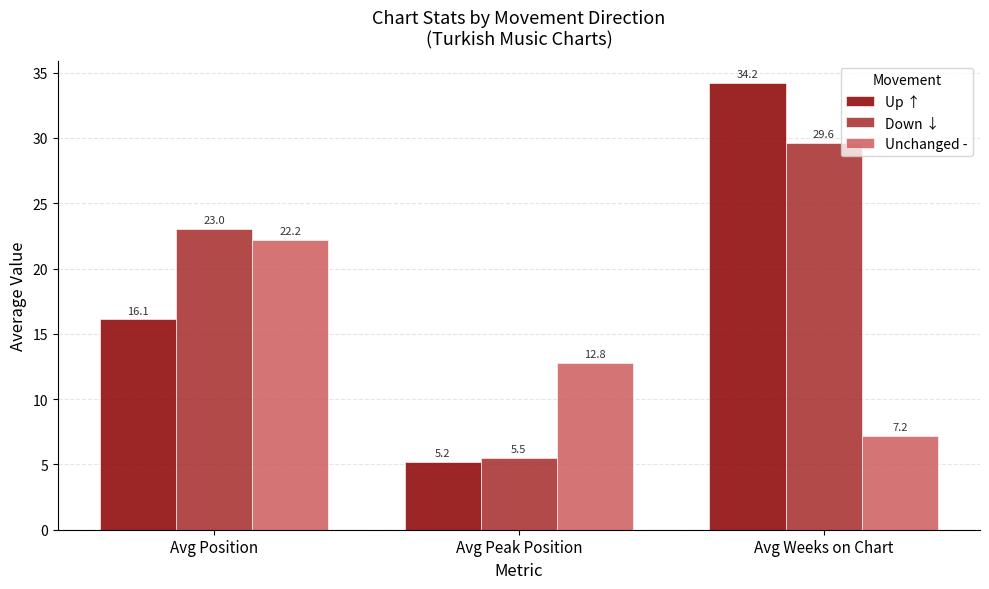

What is the difference between the maximum and minimum values in the Up ↑ series?

29.0